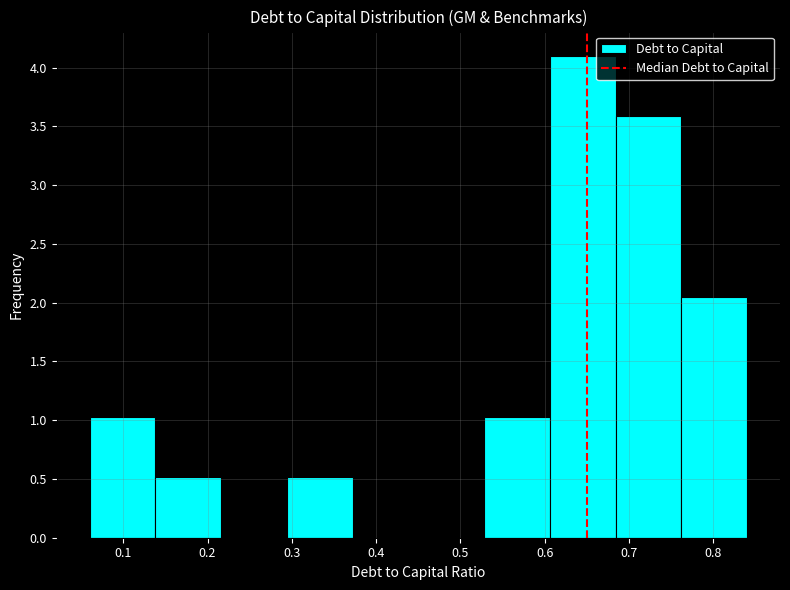

Reading left to right, transcribe this chart: for each bar, give the range it covers on the x-axis and its height. Neither the bar edges nor the heights are printed on the chart, so give them approximately, as read against the axes.

0.060 to 0.138: 1.05
0.138 to 0.216: 0.50
0.216 to 0.294: 0
0.294 to 0.372: 0.50
0.372 to 0.450: 0
0.450 to 0.528: 0
0.528 to 0.606: 1.05
0.606 to 0.684: 4.10
0.684 to 0.762: 3.60
0.762 to 0.840: 2.05